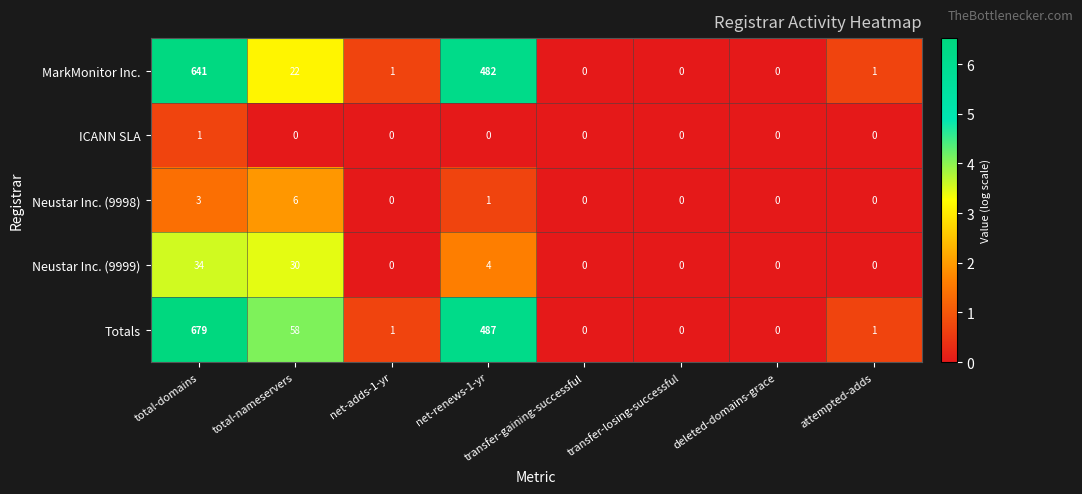

What is the difference between the second highest and minimum values in the MarkMonitor Inc. series?

482